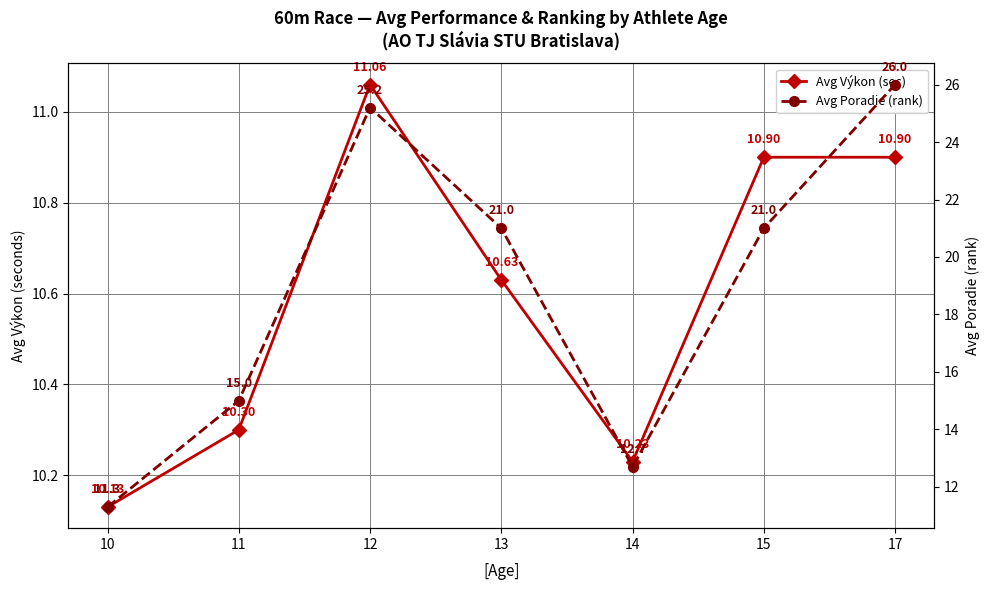

Which series has the largest total across all categories?

Avg Poradie (rank)